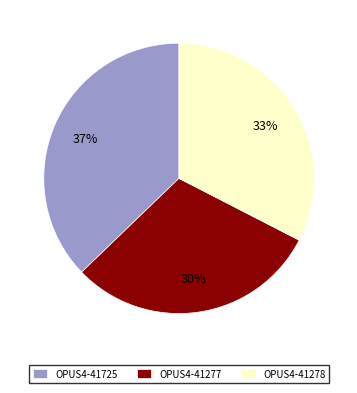

Do OPUS4-41277 and OPUS4-41725 together represent more than half of the pie?

Yes